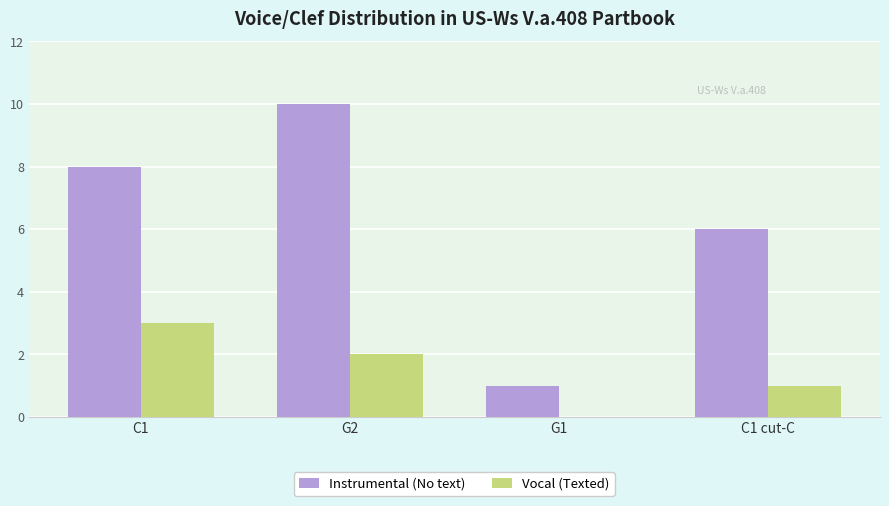

At which category is the sum across all series the highest?

G2